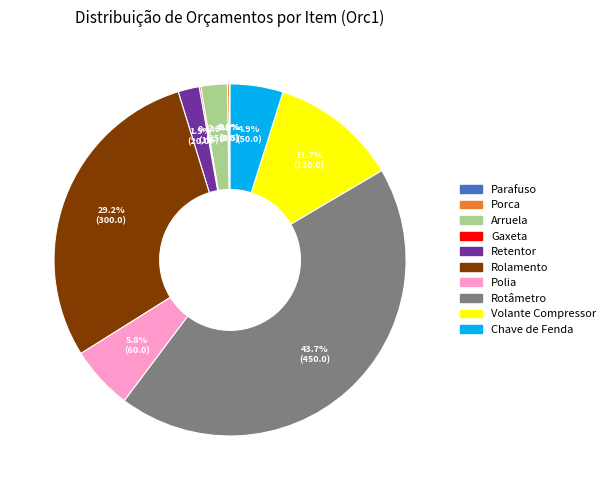

Which category has the biggest portion of the pie?

Rotâmetro